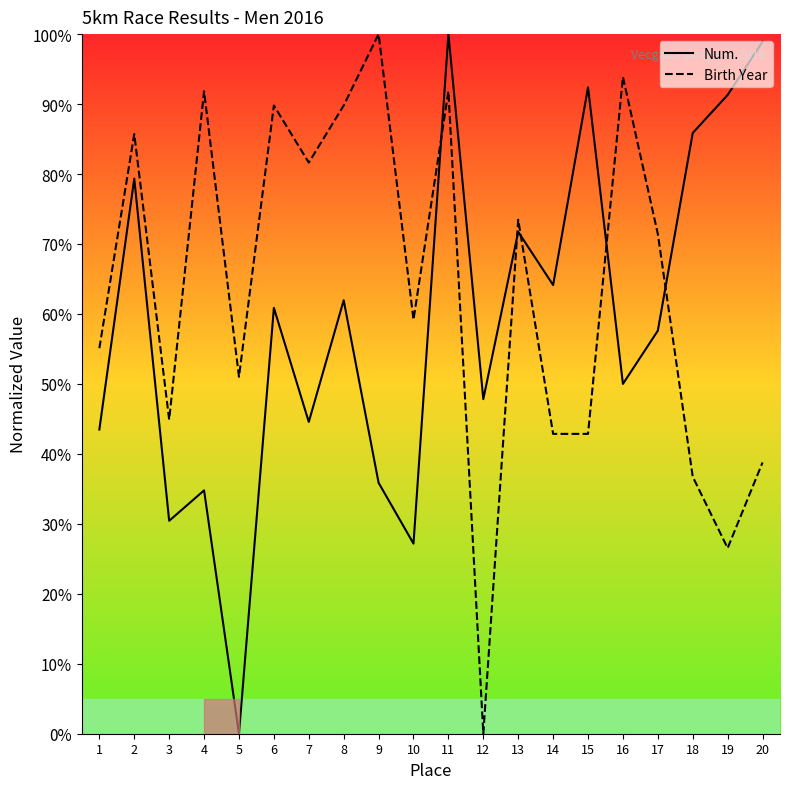

At which category does Num. reach its first local valley?

3